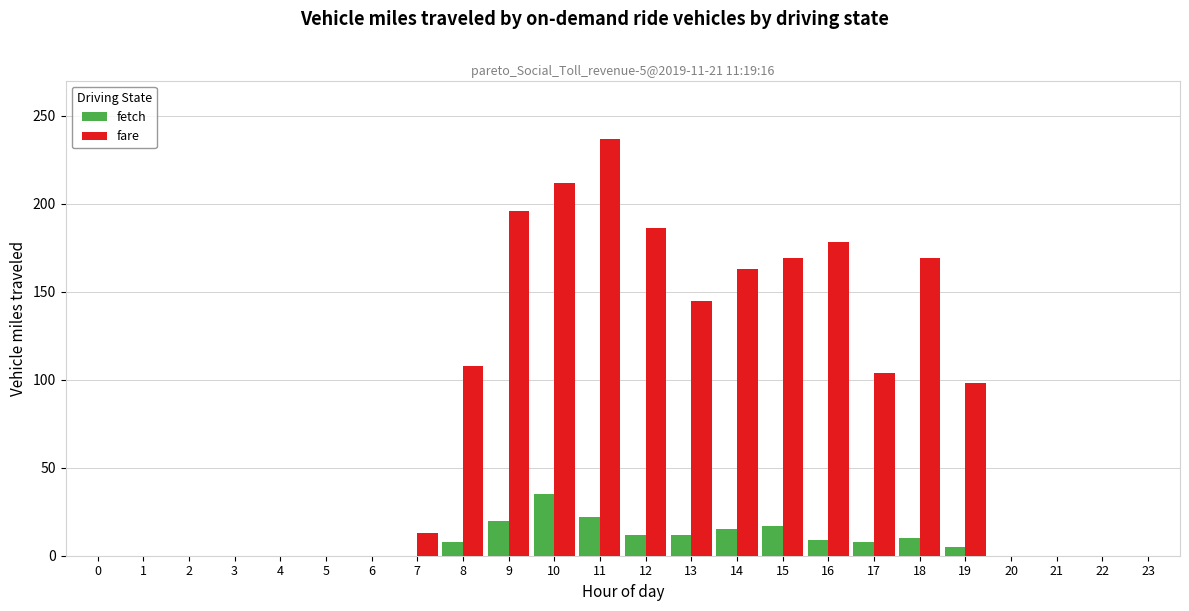

What is the average value of the fare series?

82